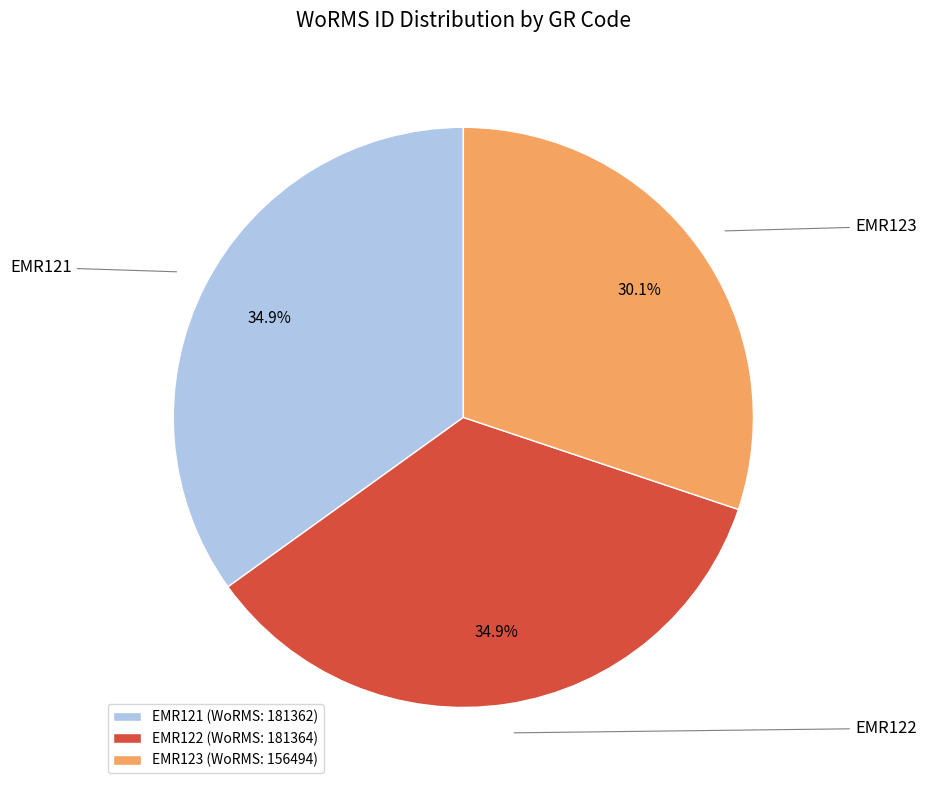

Approximately how many times larger is the value at EMR123 compared to EMR121?

0.9